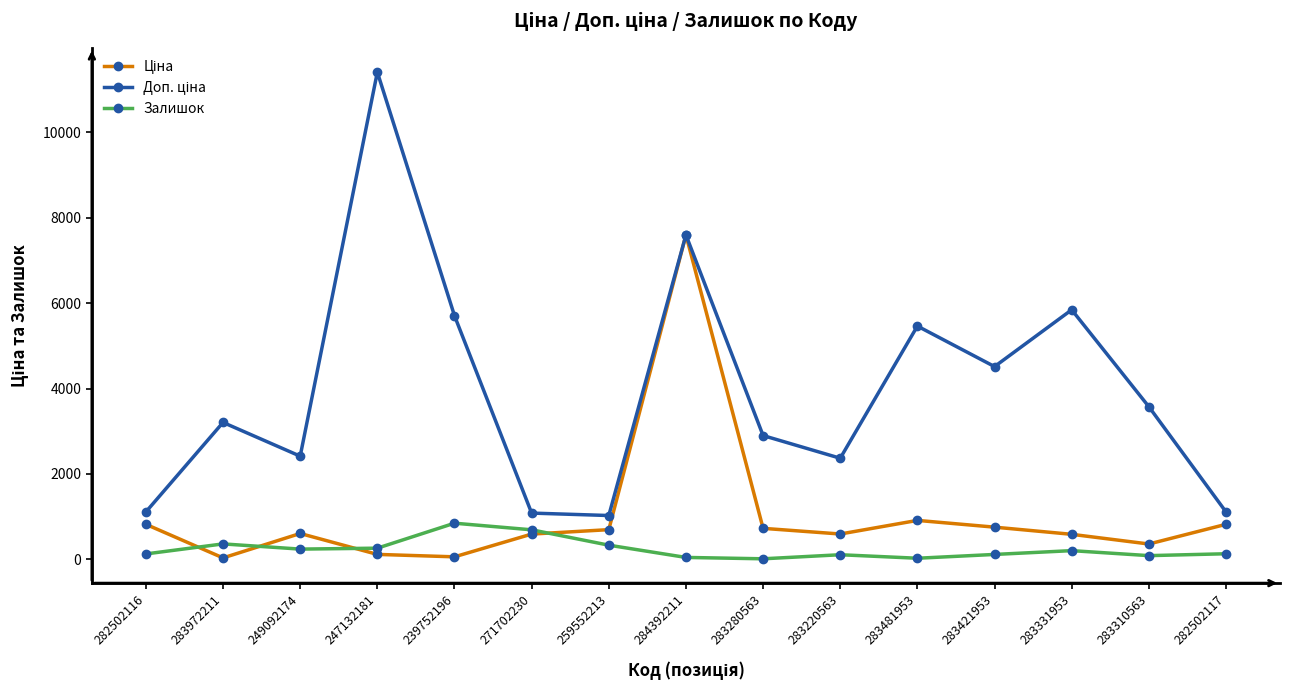

What is the minimum value shown in the chart?

11.0